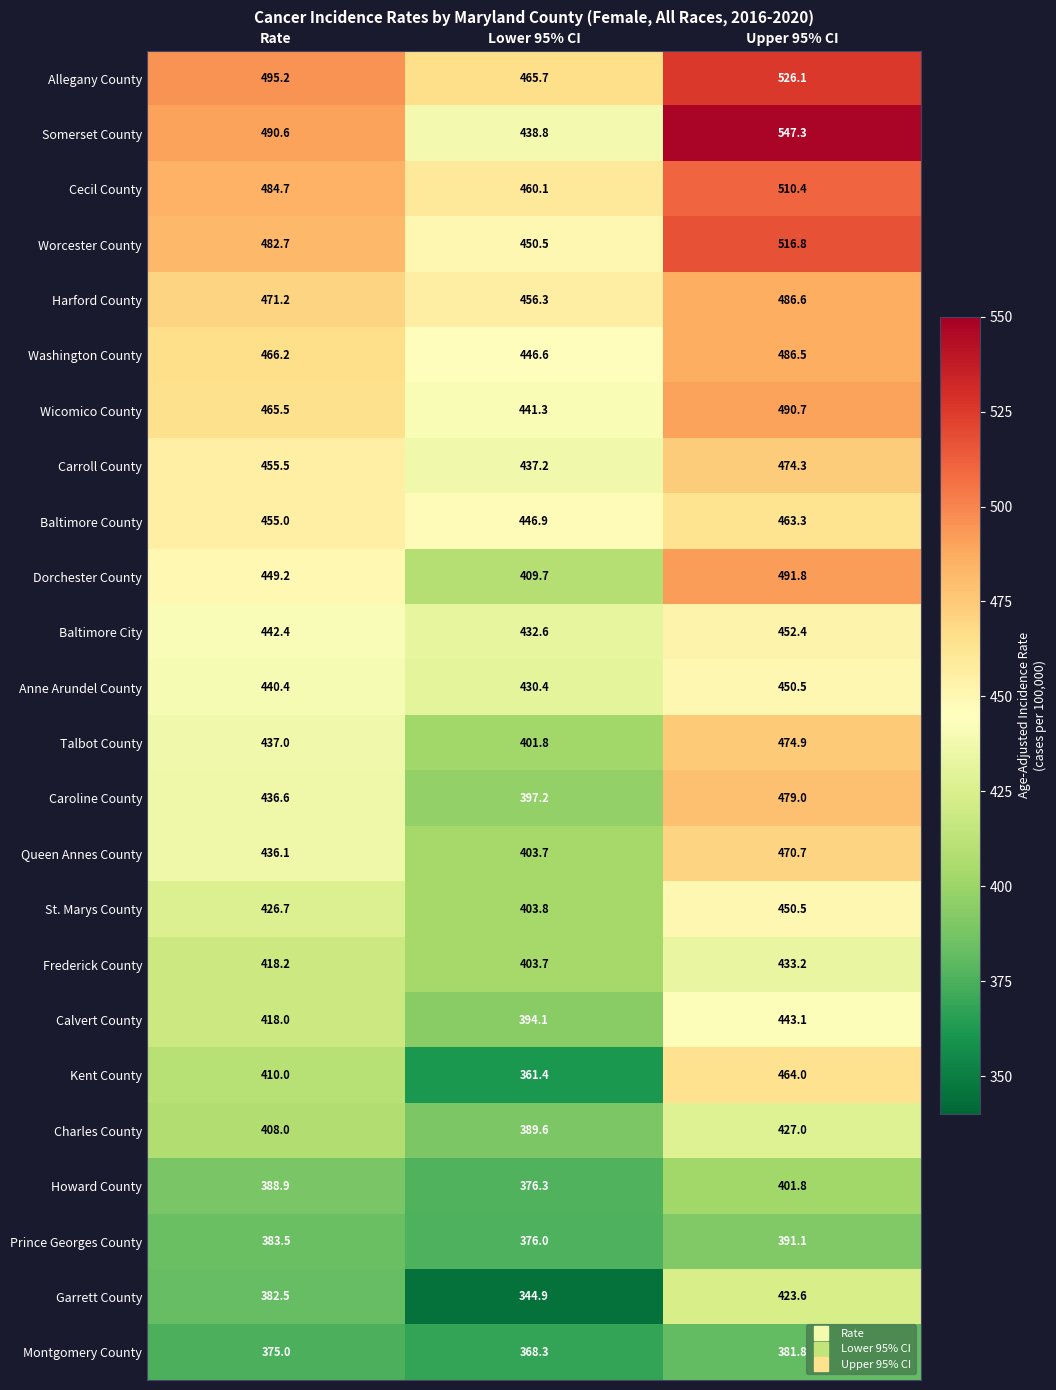

What is the sum of all Carroll County values?

1367.0